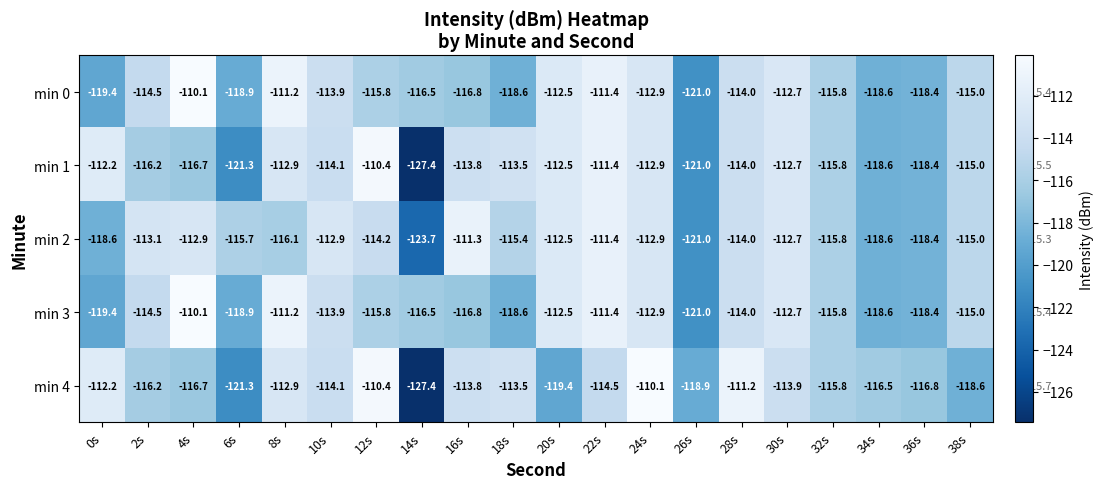

Is the value of min 1 at 12s greater than the value of min 3 at 4s?

No